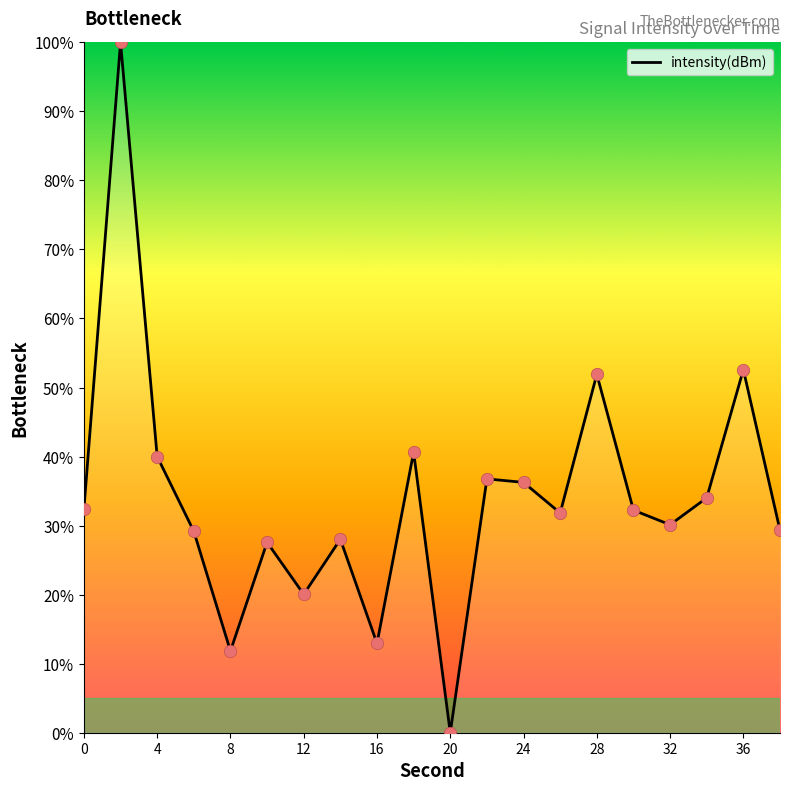

What is the difference between the maximum and minimum values?

100.0